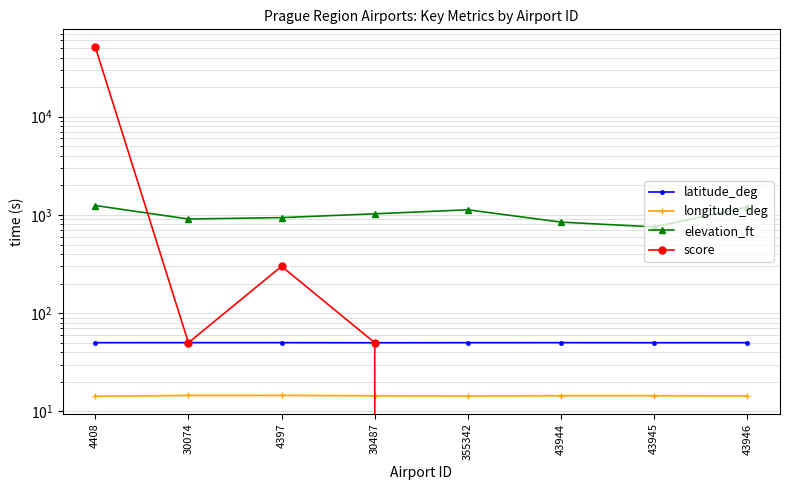

What is the value of the latitude_deg point at the 1st from the left?

50.1